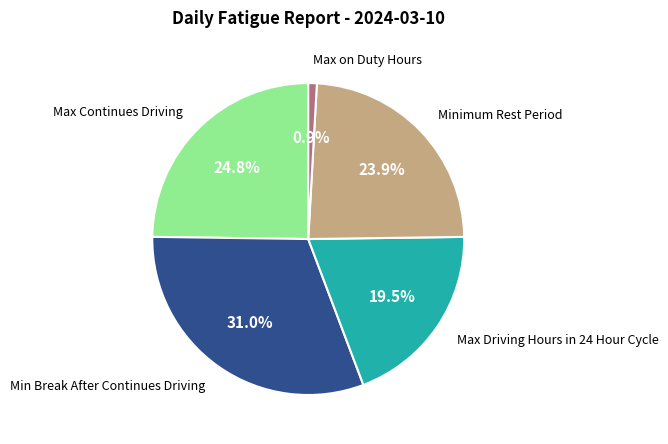

To the nearest percent, what is the difference between the Minimum Rest Period and Max Continues Driving slice percentages?

1%